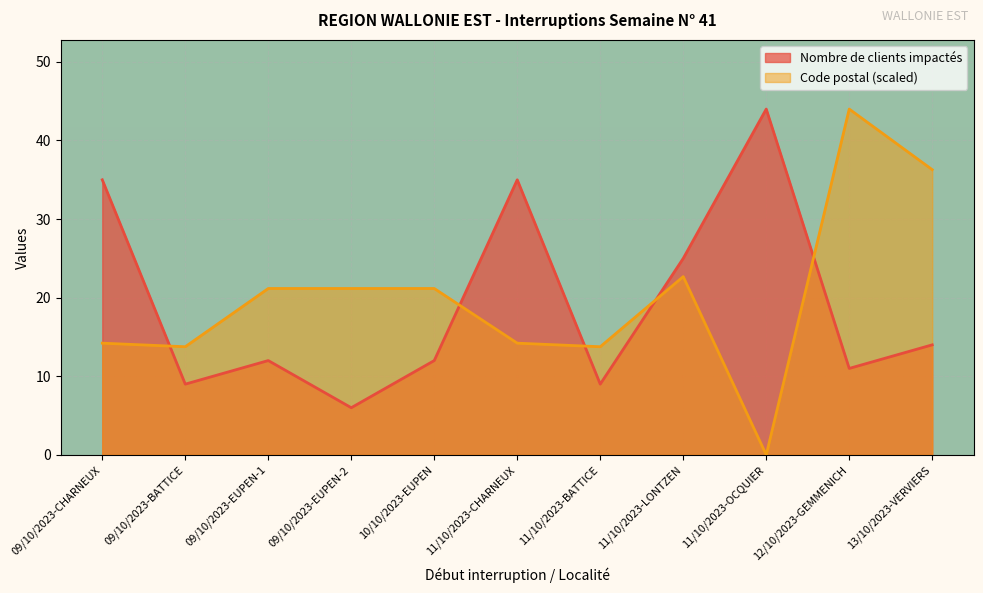

What is the difference between the second highest and minimum values in the Code postal series?

36.3